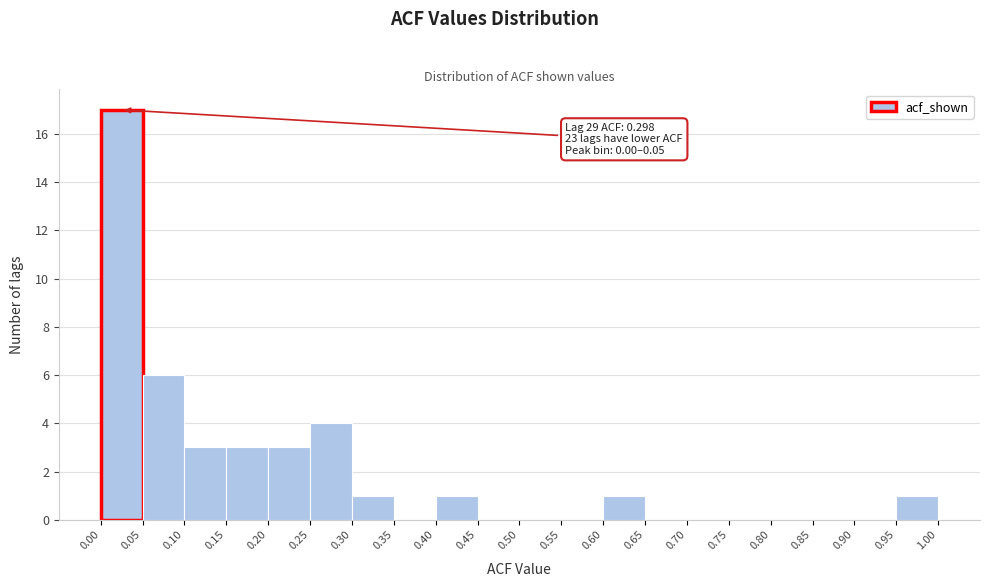

Which range on the x-axis has the tallest bar?

0.00 to 0.05